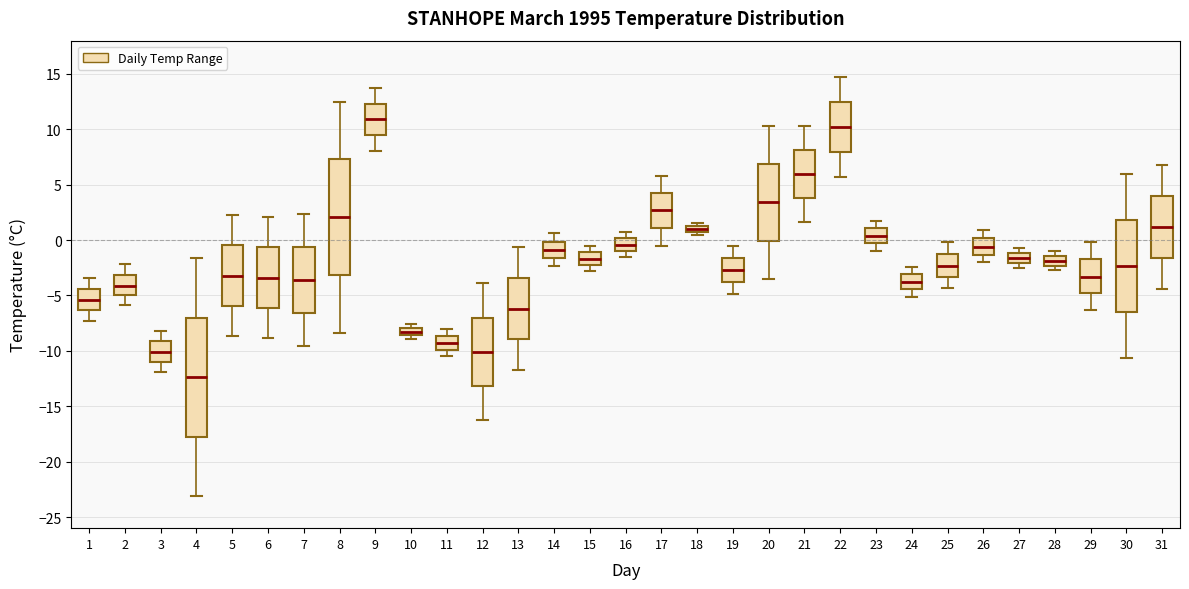

Where is the lower edge of the box at x = 24 on the y-axis? The values are not printed on the chart, so give them approximately, as read against the axis.

-4.5